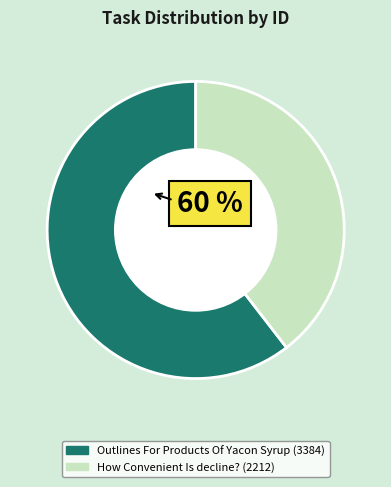

Which slice is the smallest?

How Convenient Is decline?